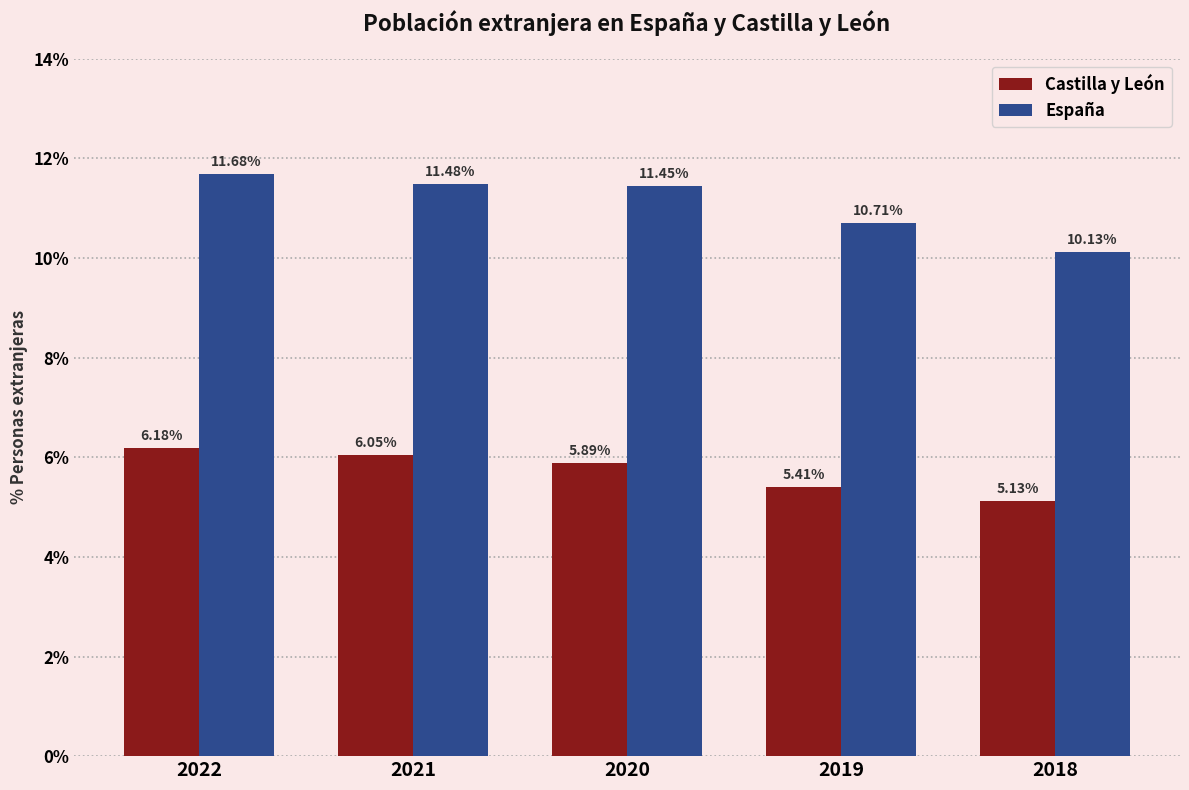

Is the value of Castilla y León at 2022 greater than the value of España at 2019?

No